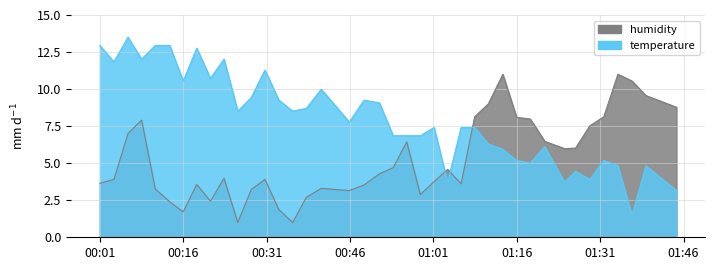

Is the value of temperature at 31 greater than the value of humidity at 29?

No